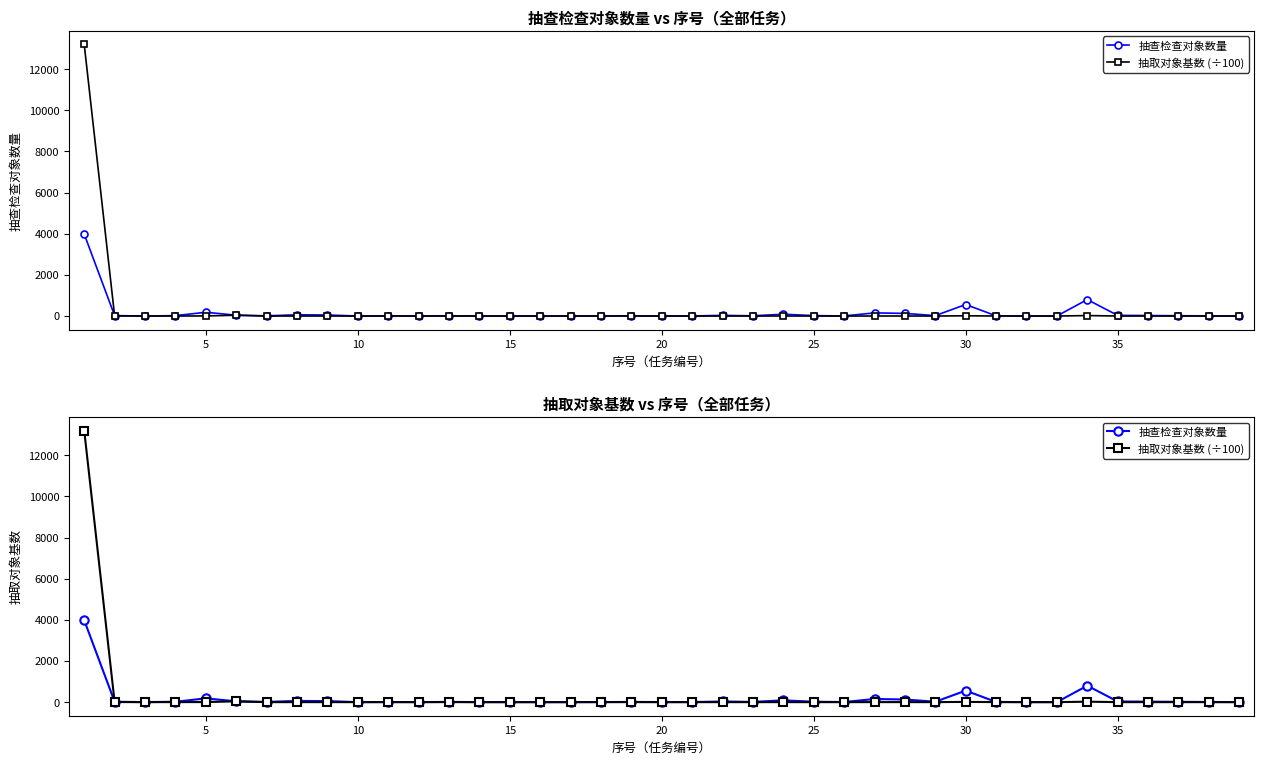

How many lines are shown in the chart?

2